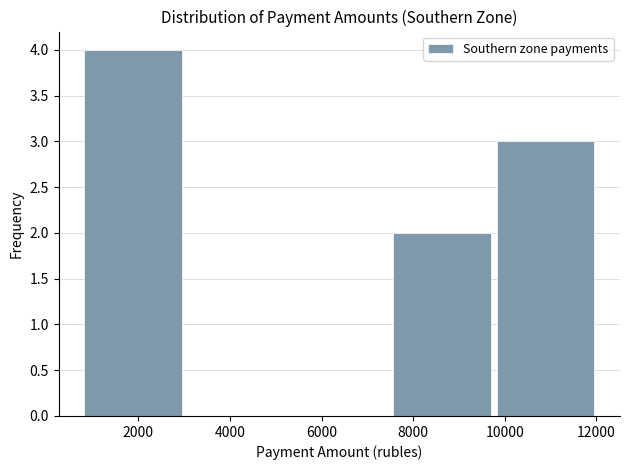

Which range on the x-axis has the tallest bar?

800 to 3000